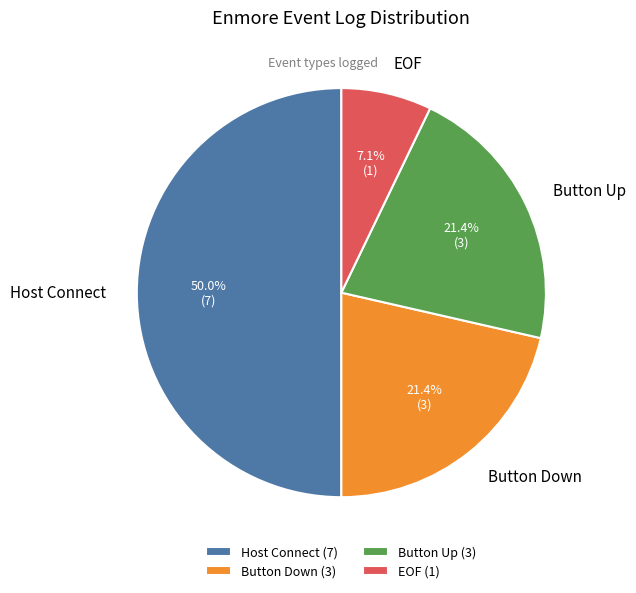

The EOF slice represents 7% of the pie. True or false?

True